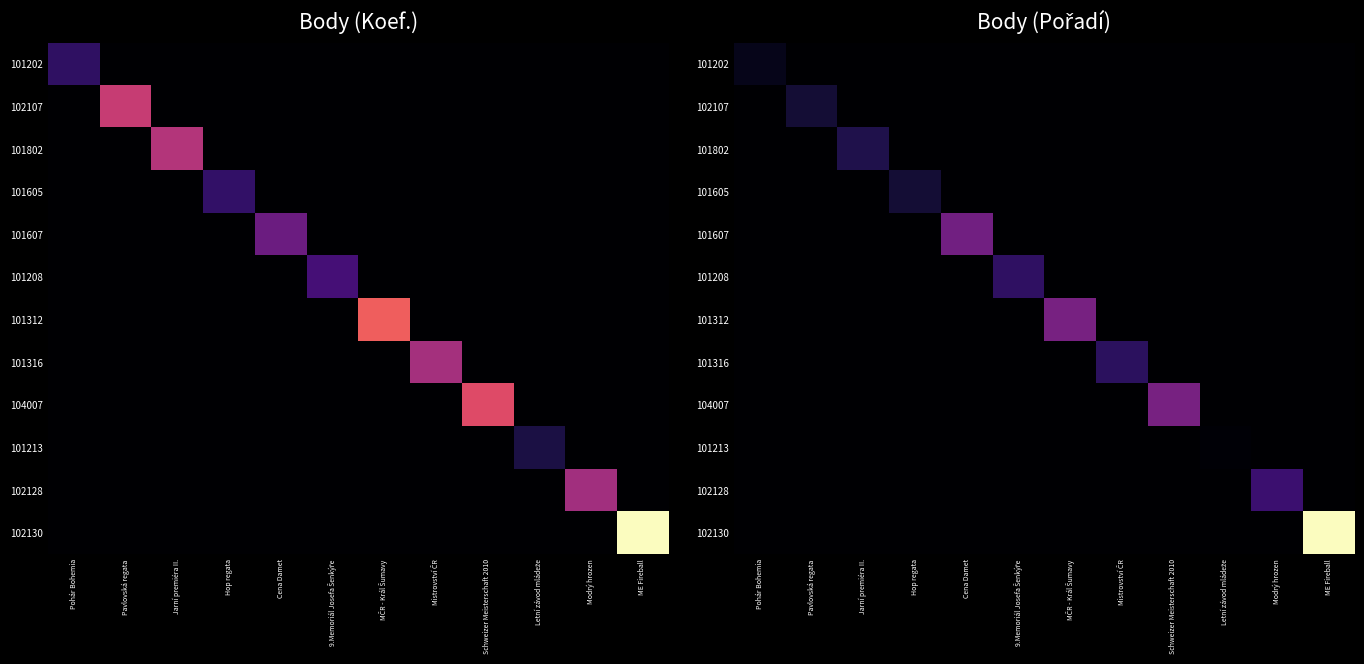

True or false: 101213 has a value of 0.0 at Hop regata.

True